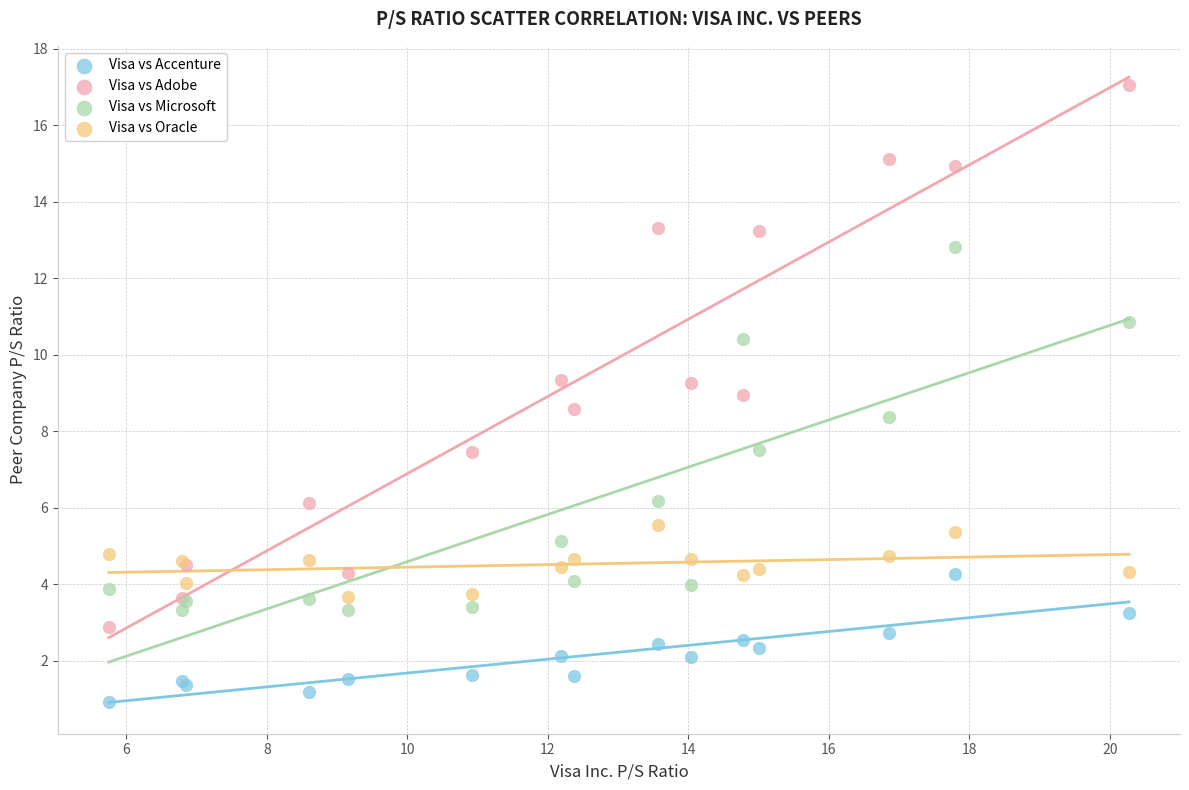

What are all the series names shown in the legend?

Visa vs Accenture, Visa vs Adobe, Visa vs Microsoft, Visa vs Oracle